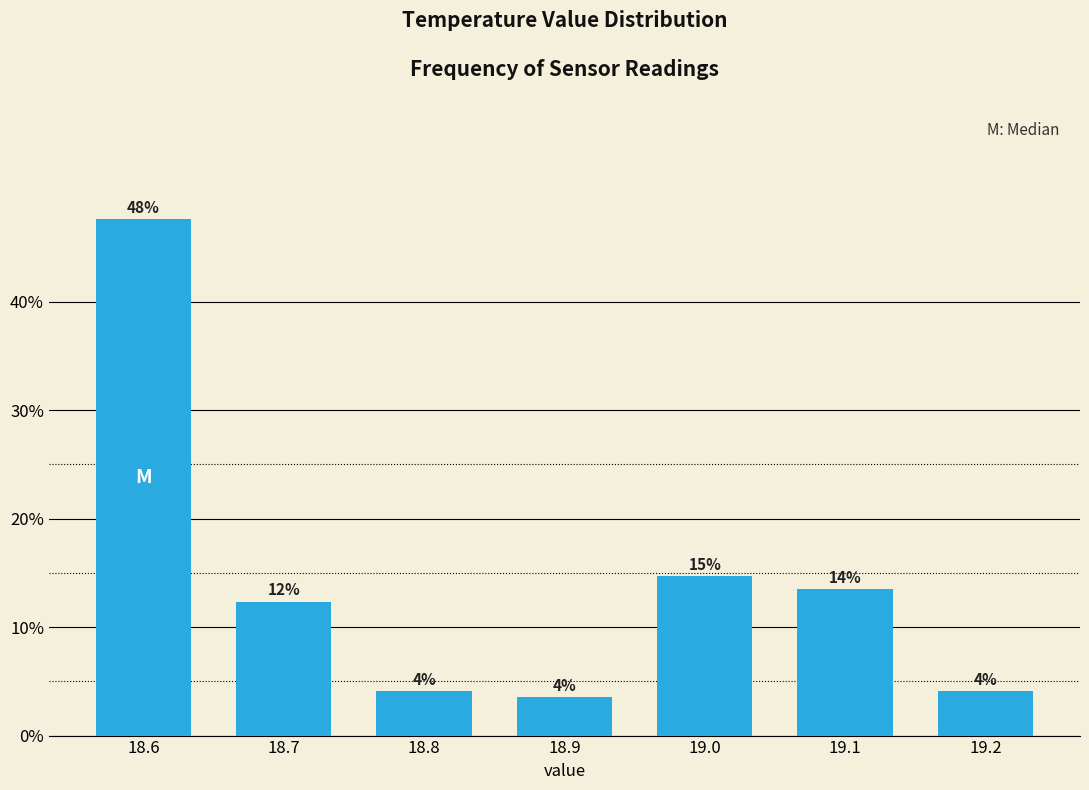

How many bars are there in total?

7